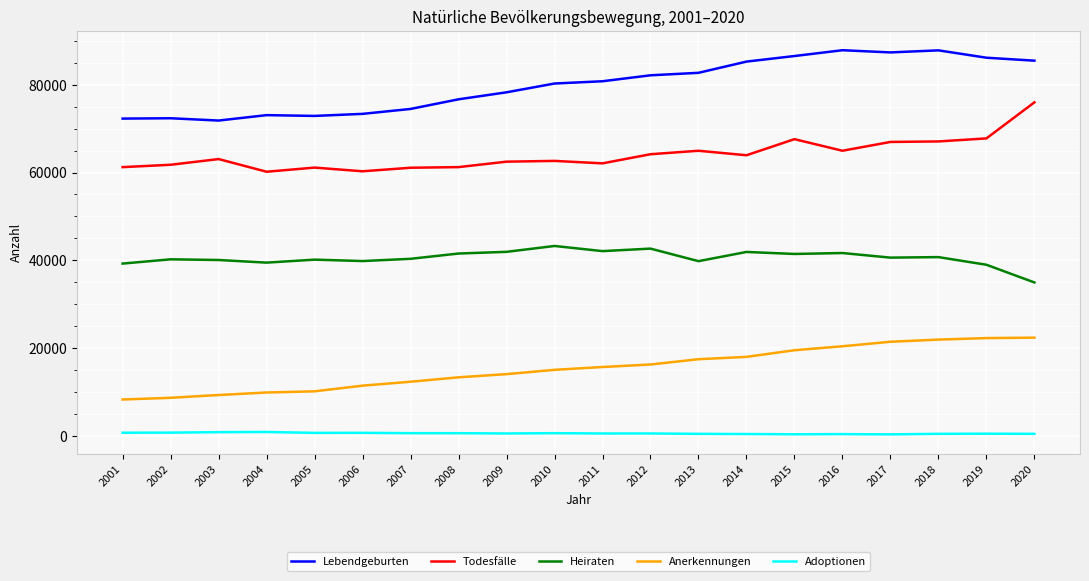

True or false: Lebendgeburten has a value of 125376 at 2001.

False